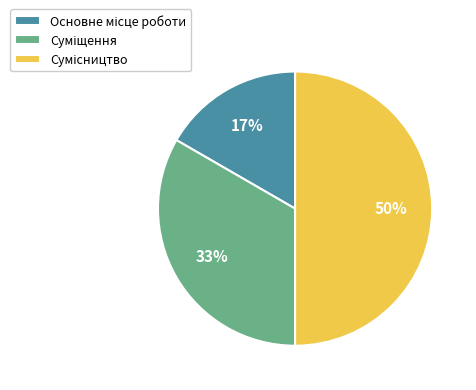

To the nearest percent, what is the average slice percentage?

33%